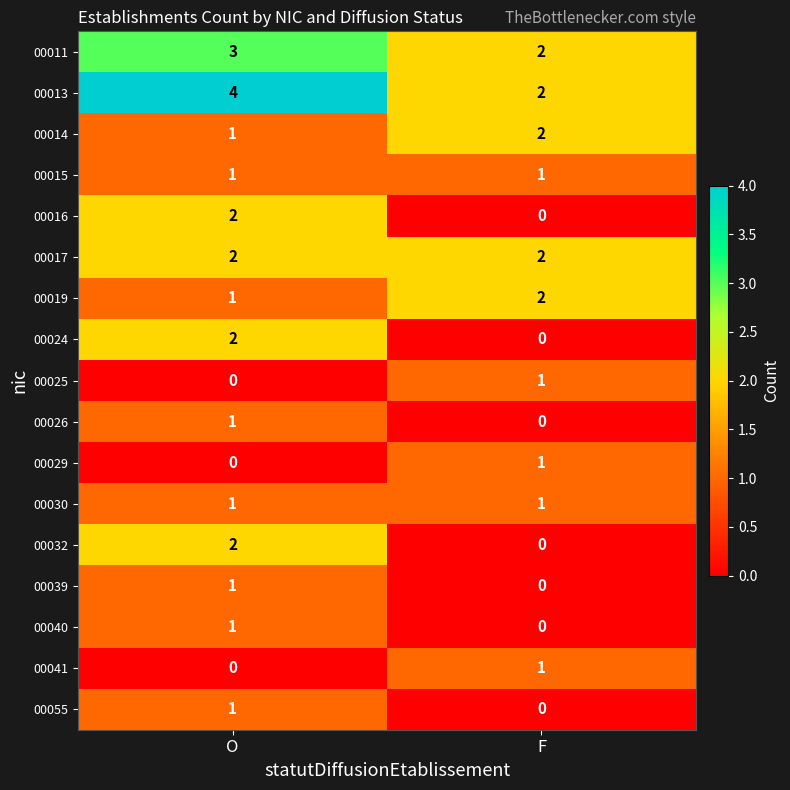

What is the difference between the highest and lowest values at O?

4